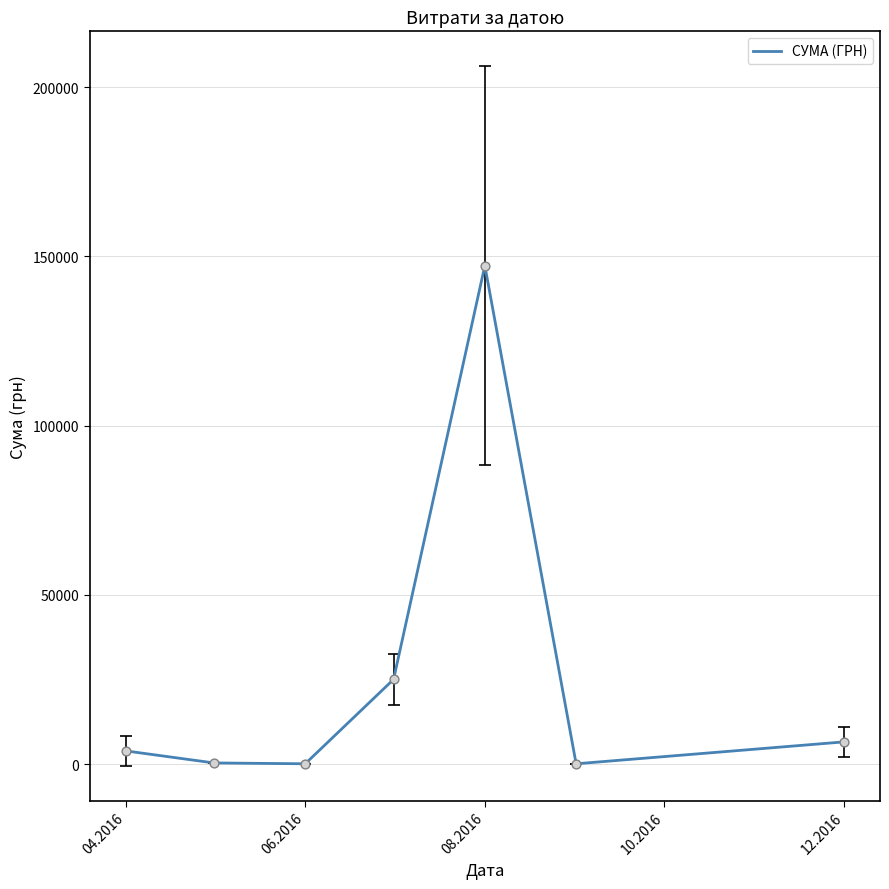

What is the sum of all values?

183241.4